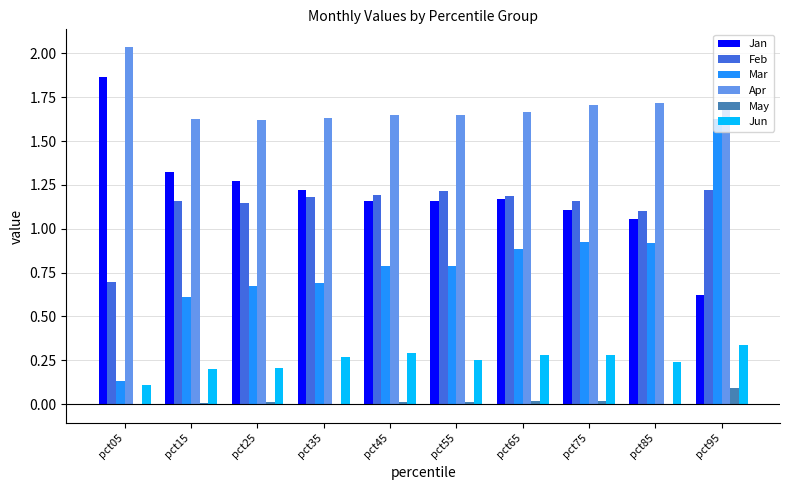

At which category is the sum across all series the highest?

pct95